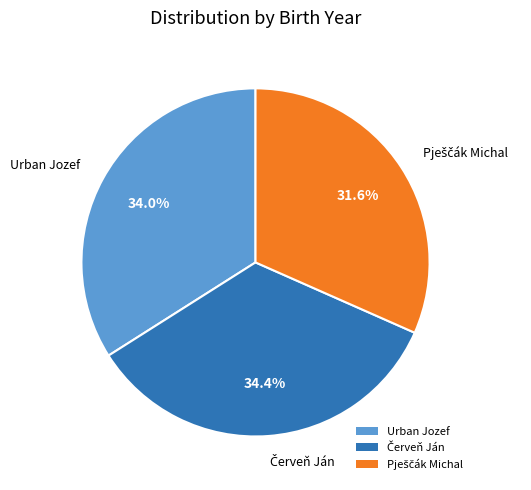

Is there any slice that represents more than half of the pie?

No